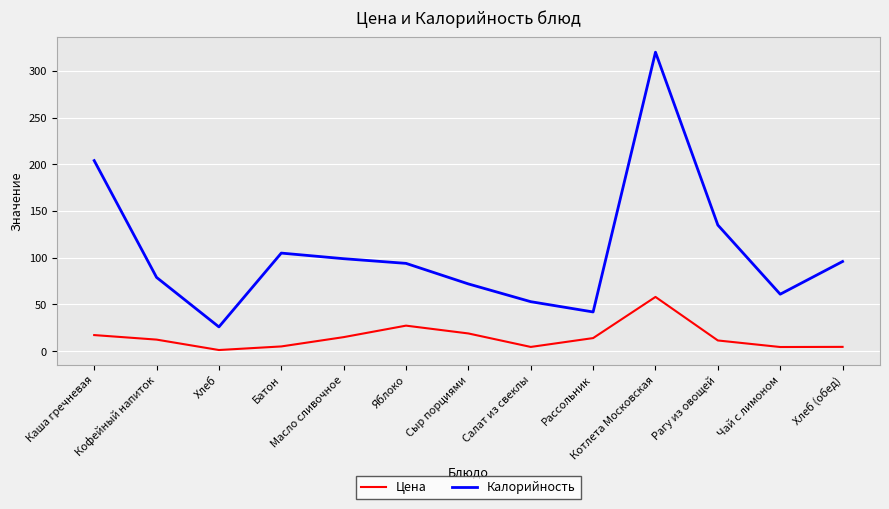

The Цена series shows 12.4 at Кофейный напиток. True or false?

True